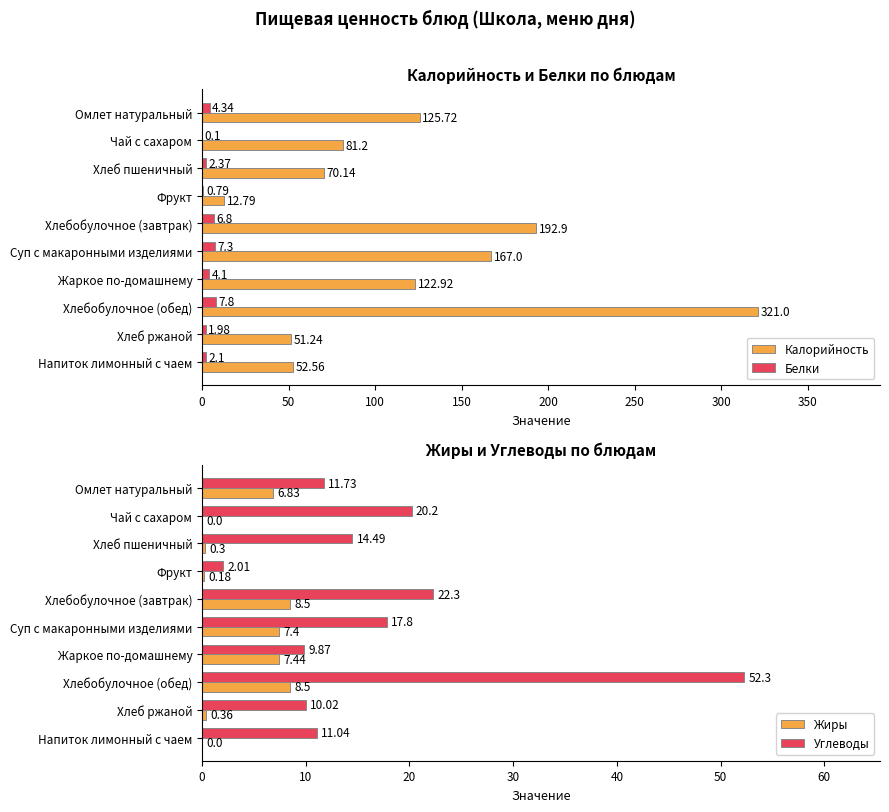

Does the chart contain any negative values?

No